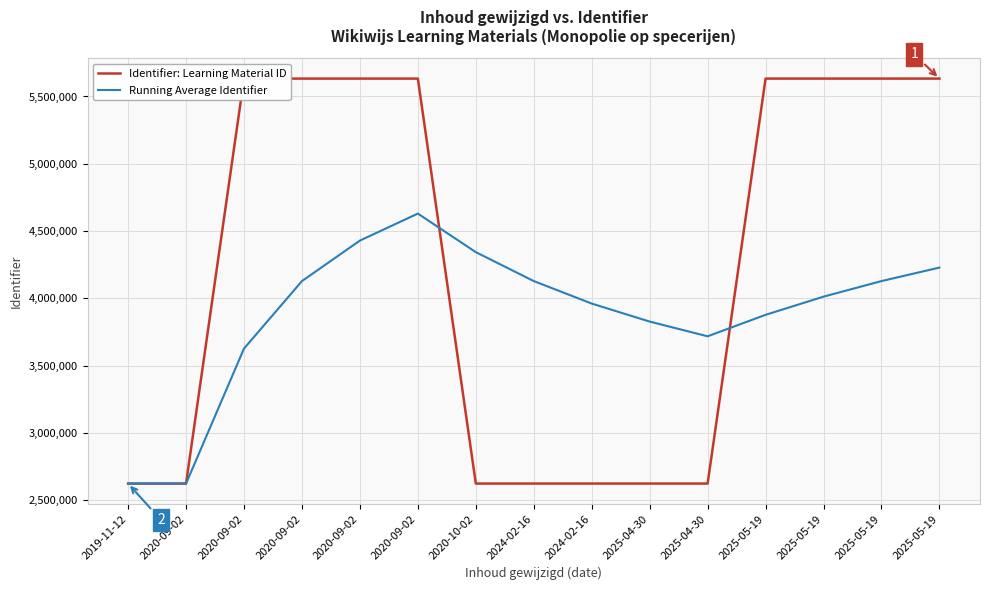

Does the chart have visible grid lines?

Yes